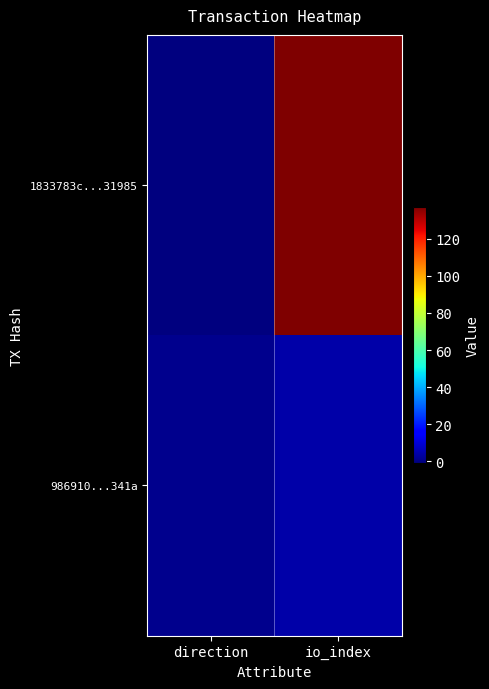

Which category has the lowest value across all series?

direction